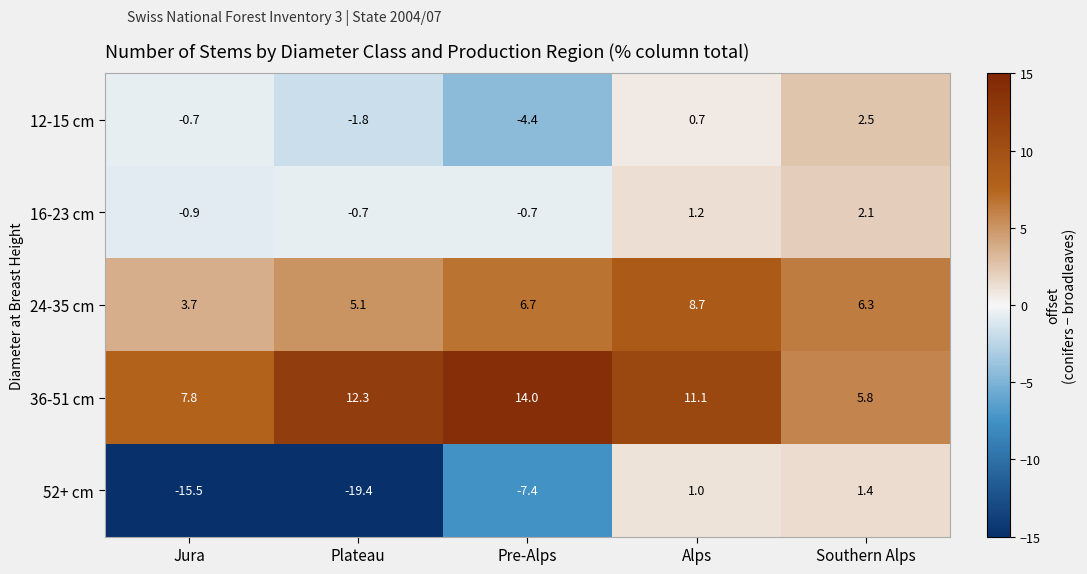

The 16-23 cm series shows -1.1 at Plateau. True or false?

False